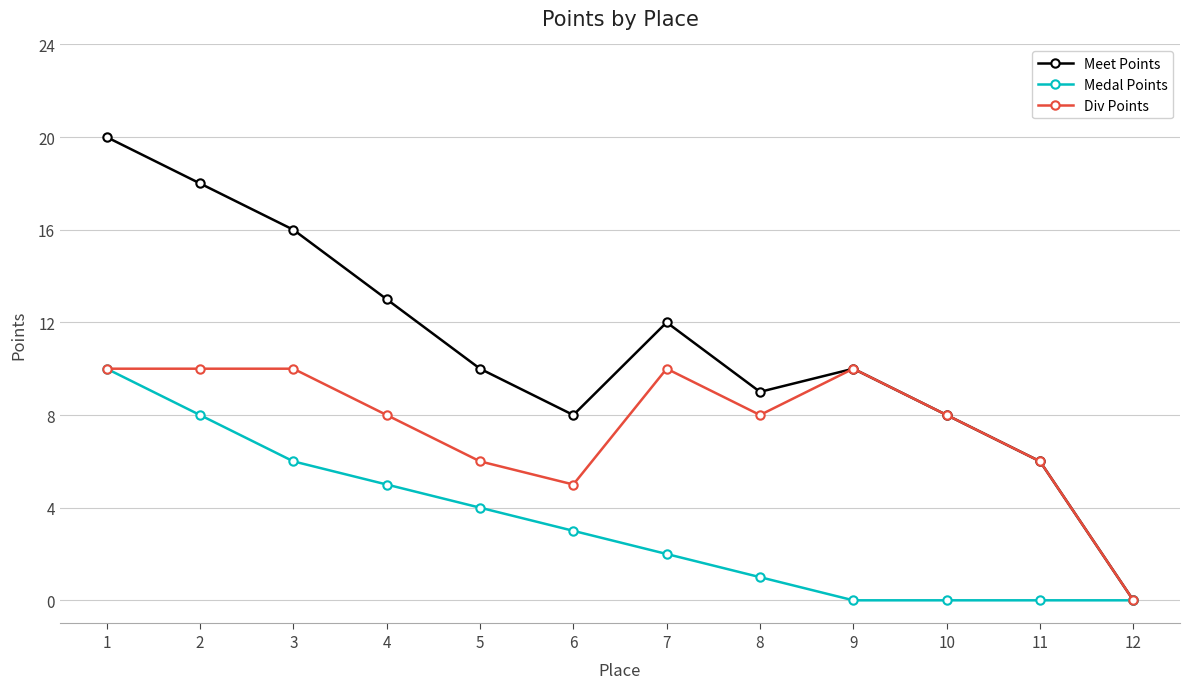

What is the average value of the Meet Points series?

11